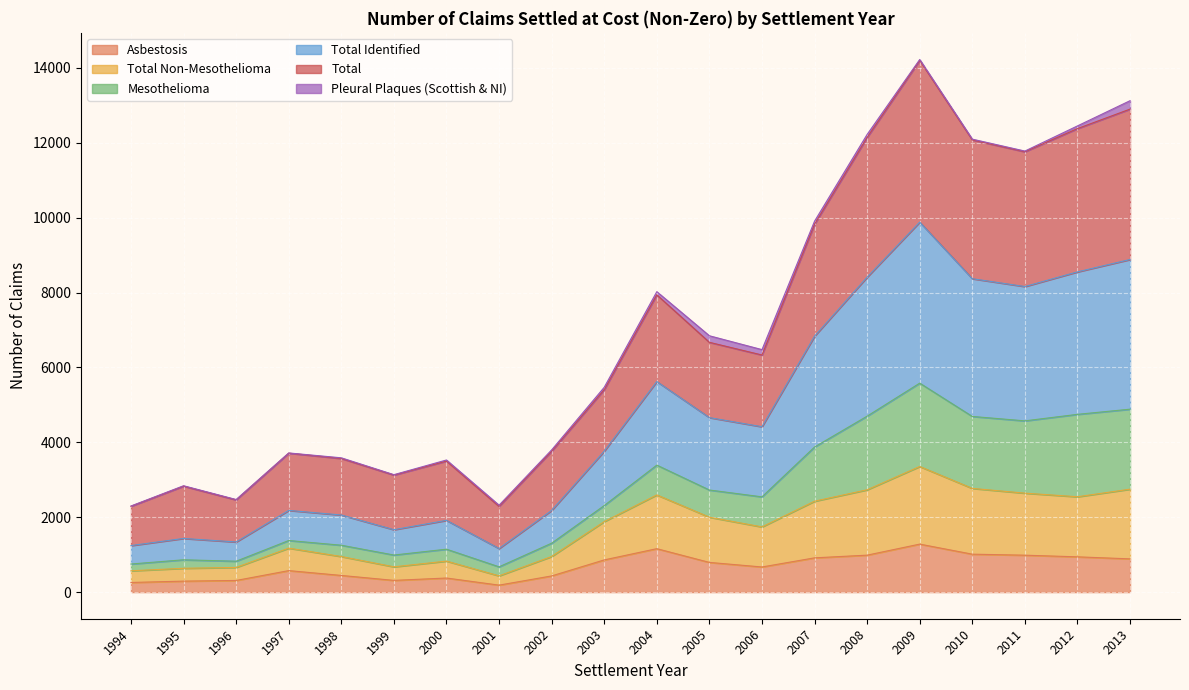

Is the value of Total at 2005 greater than the value of Asbestosis at 1998?

Yes